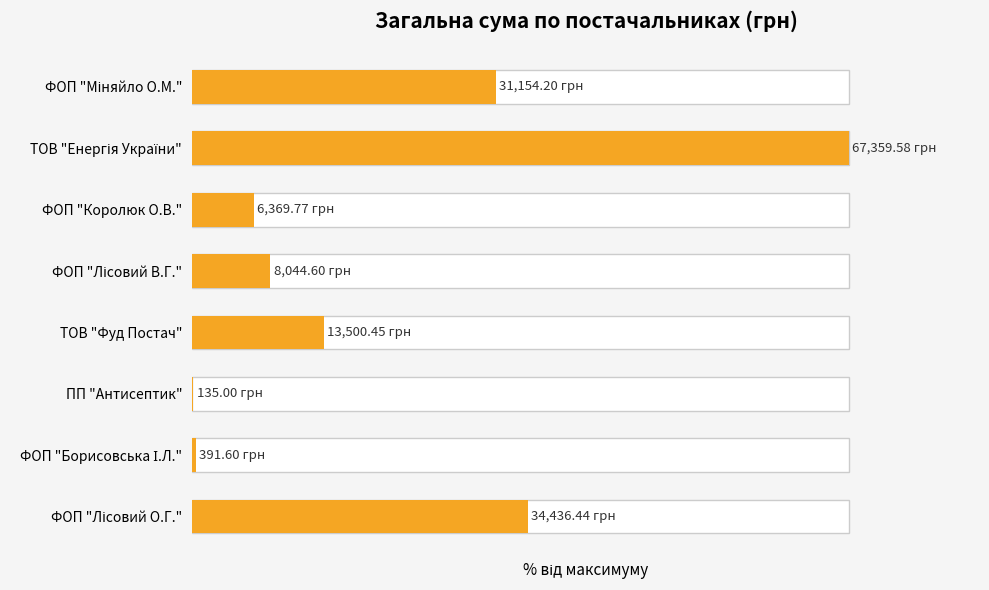

Approximately how many times larger is the value at ТОВ "Фуд Постач" compared to ФОП "Королюк О.В."?

2.1